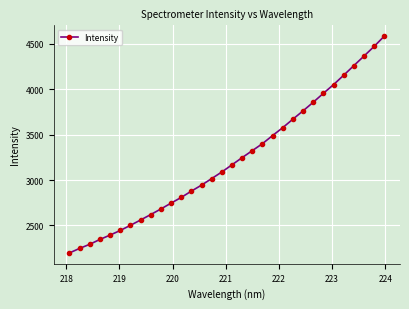

True or false: the data has more than 2 interior local peaks.

False